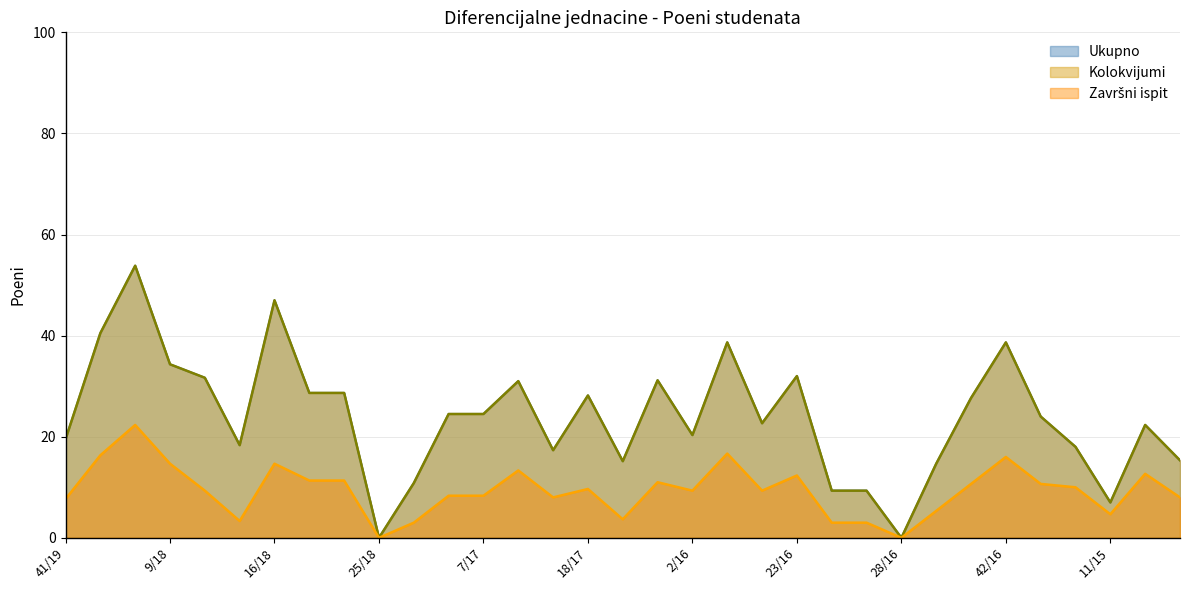

Does the chart display data point markers on the line(s)?

No